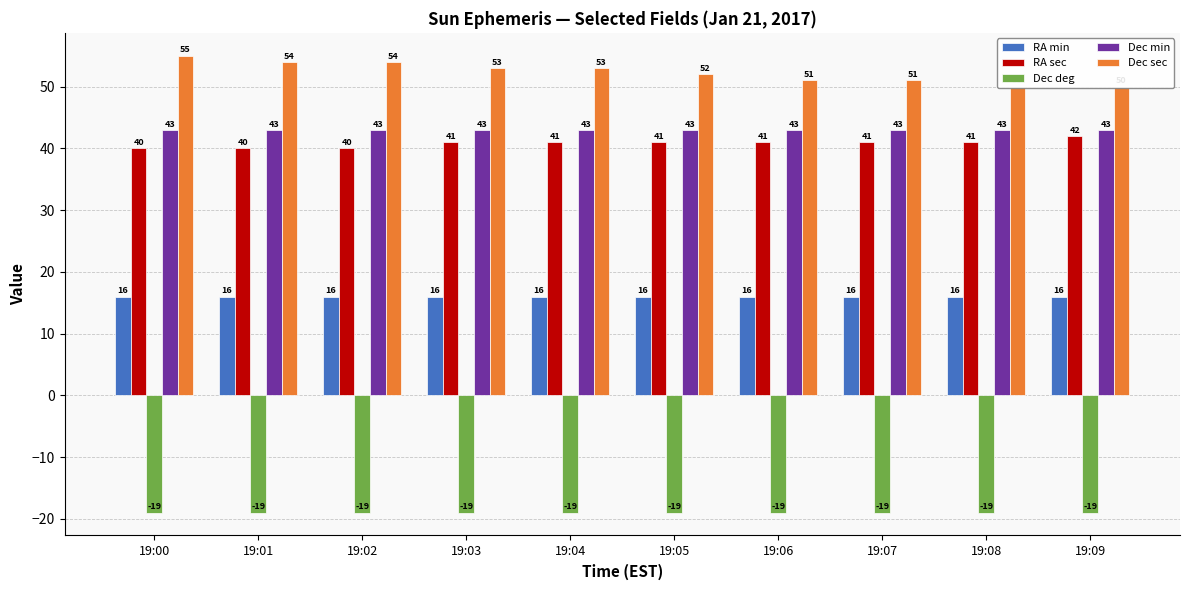

How many groups of bars are there?

10